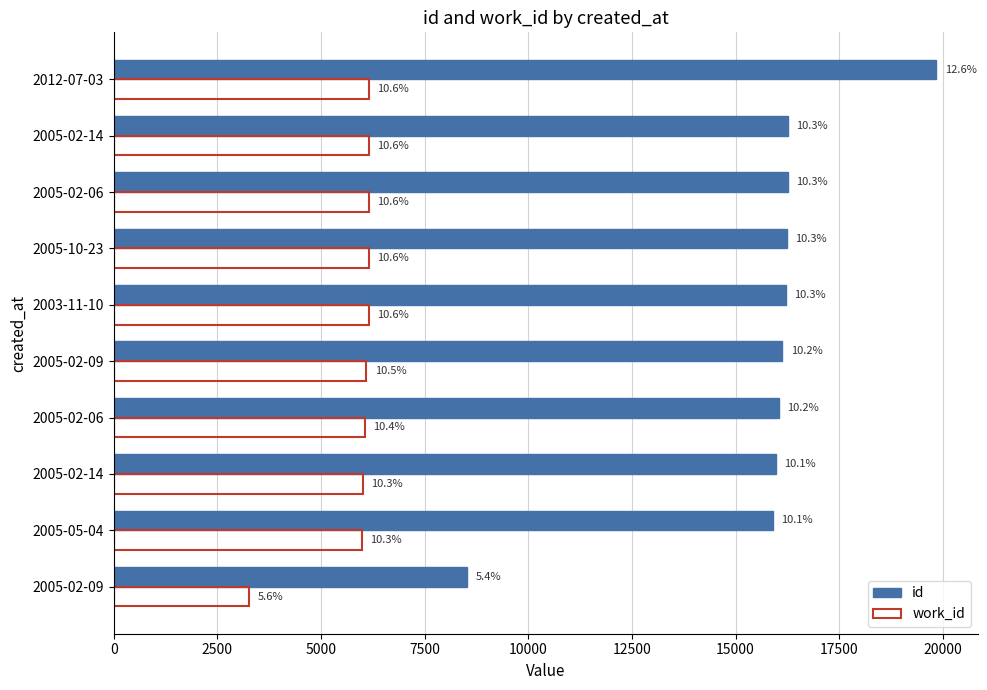

What are all the series names shown in the legend?

id, work_id